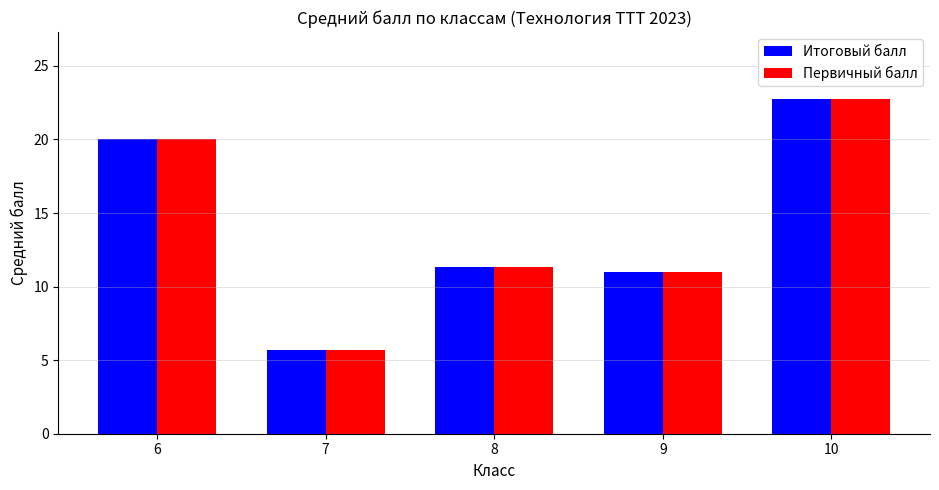

Reading left to right, what are all the values shown in this chart?

Итоговый балл: 20.0	5.7	11.3	11.0	22.8
Первичный балл: 20.0	5.7	11.3	11.0	22.8